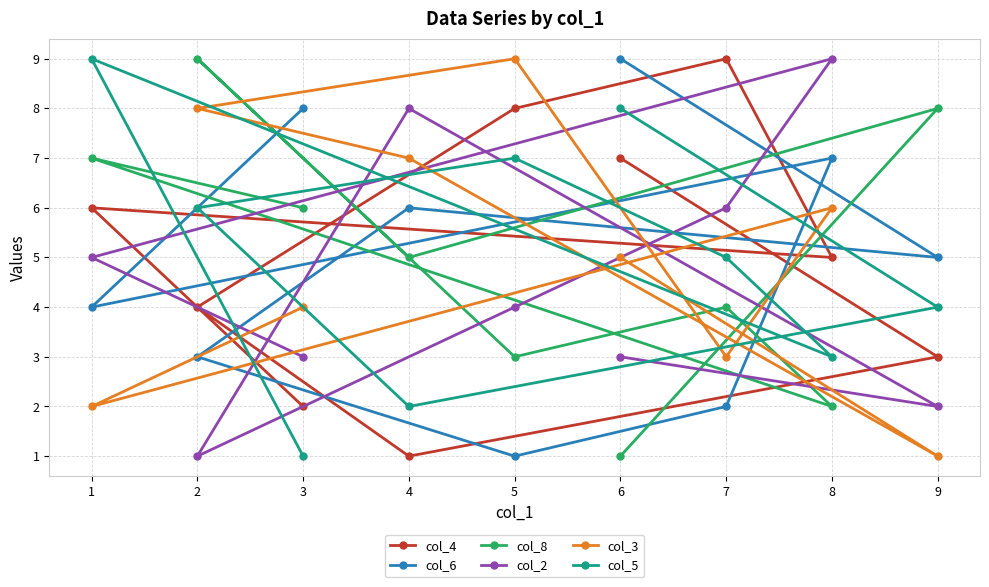

What is the spread (max minus min) of values at 7?

7